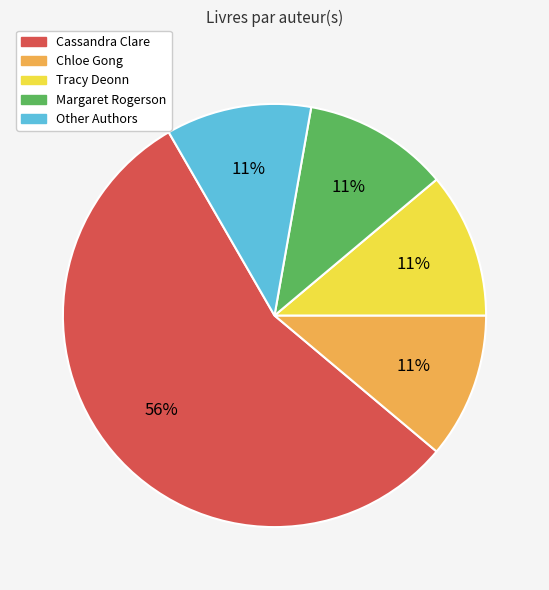

Is the sum of Chloe Gong and Other greater than half?

No